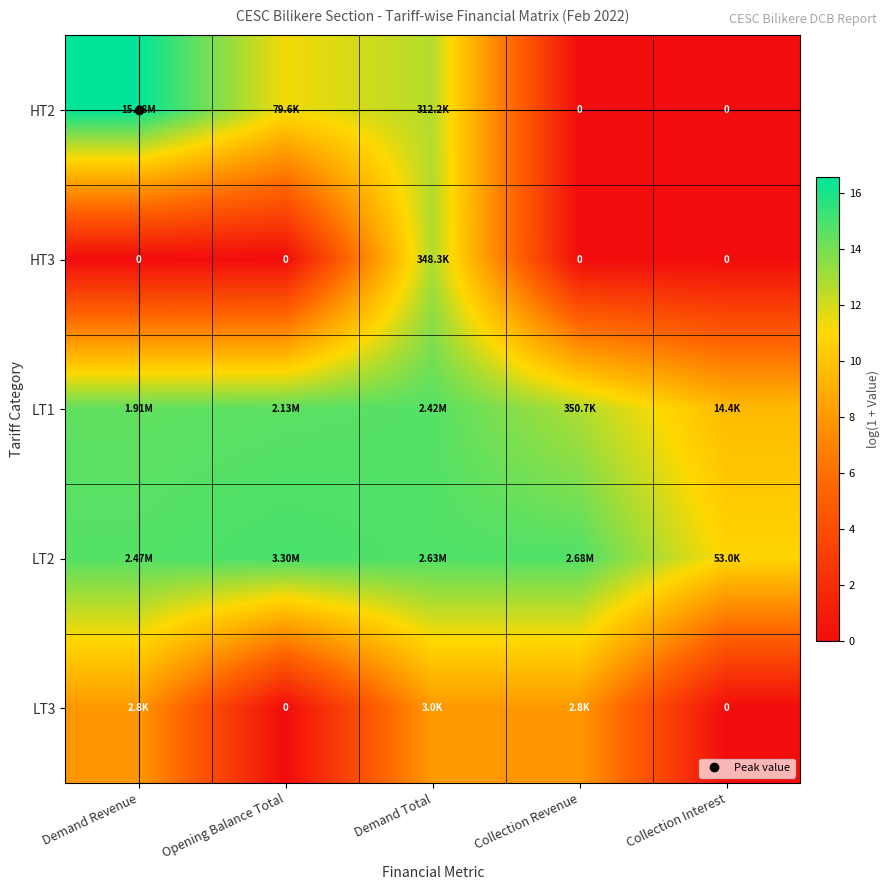

What is the average value of the HT2 series?

8.1